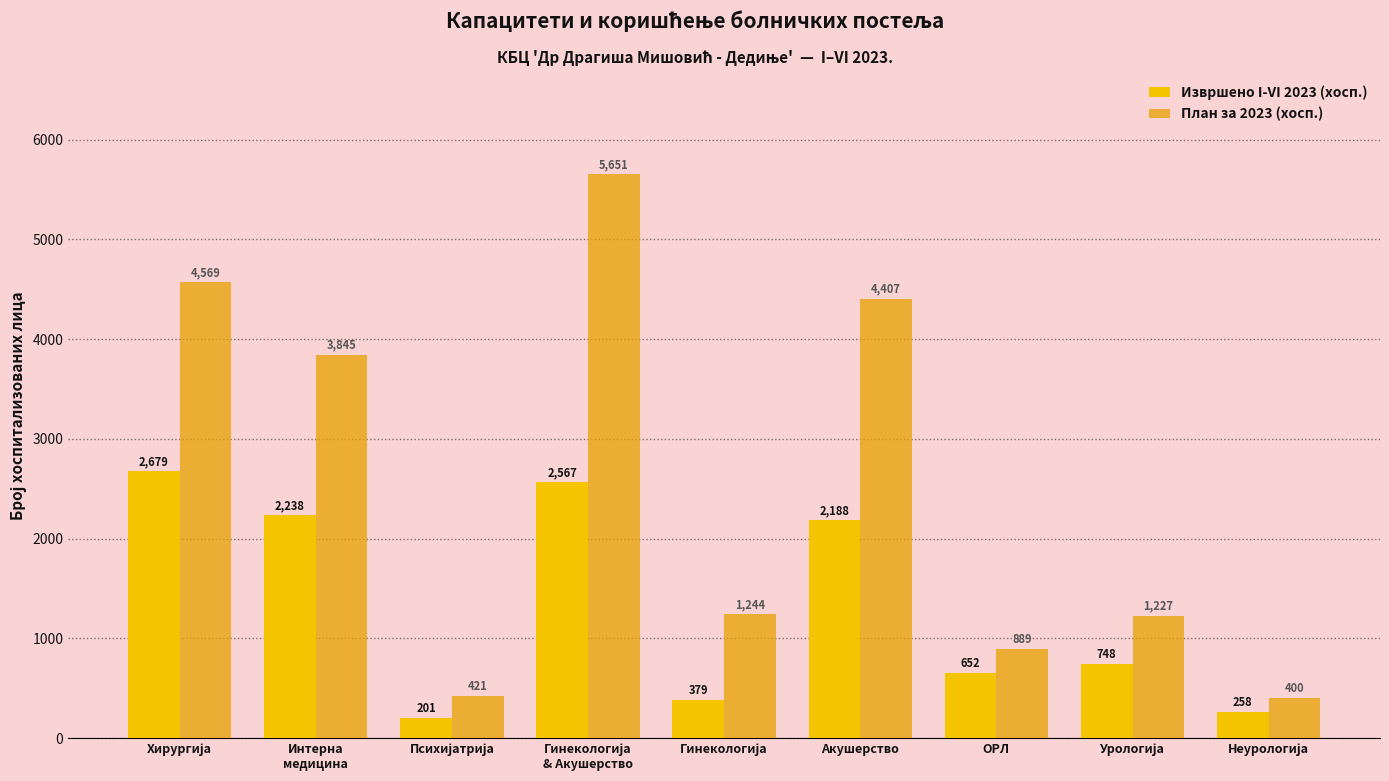

Is it true that План за 2023 (хосп.) equals 610 at Гинекологија?

False